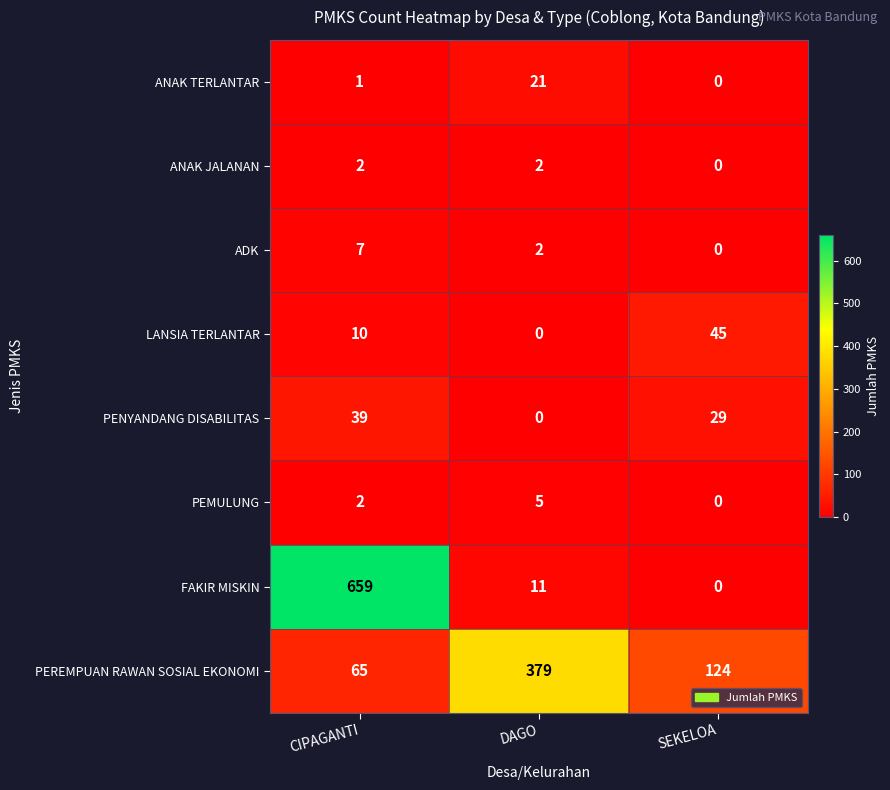

What is the difference between the maximum and minimum values in the PEREMPUAN RAWAN SOSIAL EKONOMI series?

314